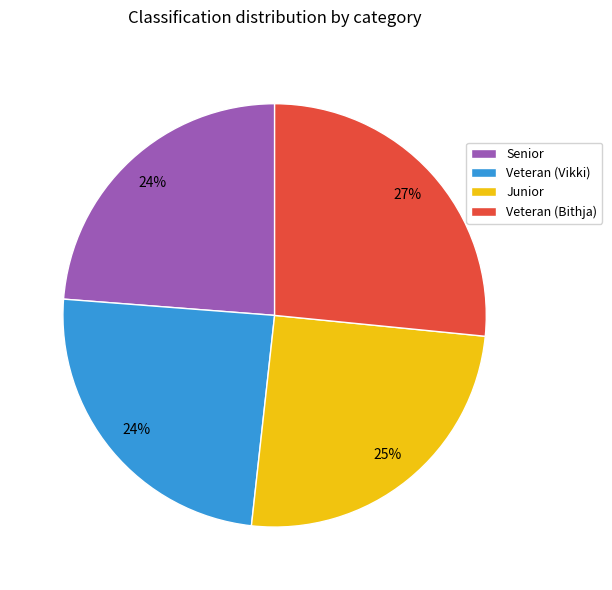

Is Junior the majority of the pie?

No